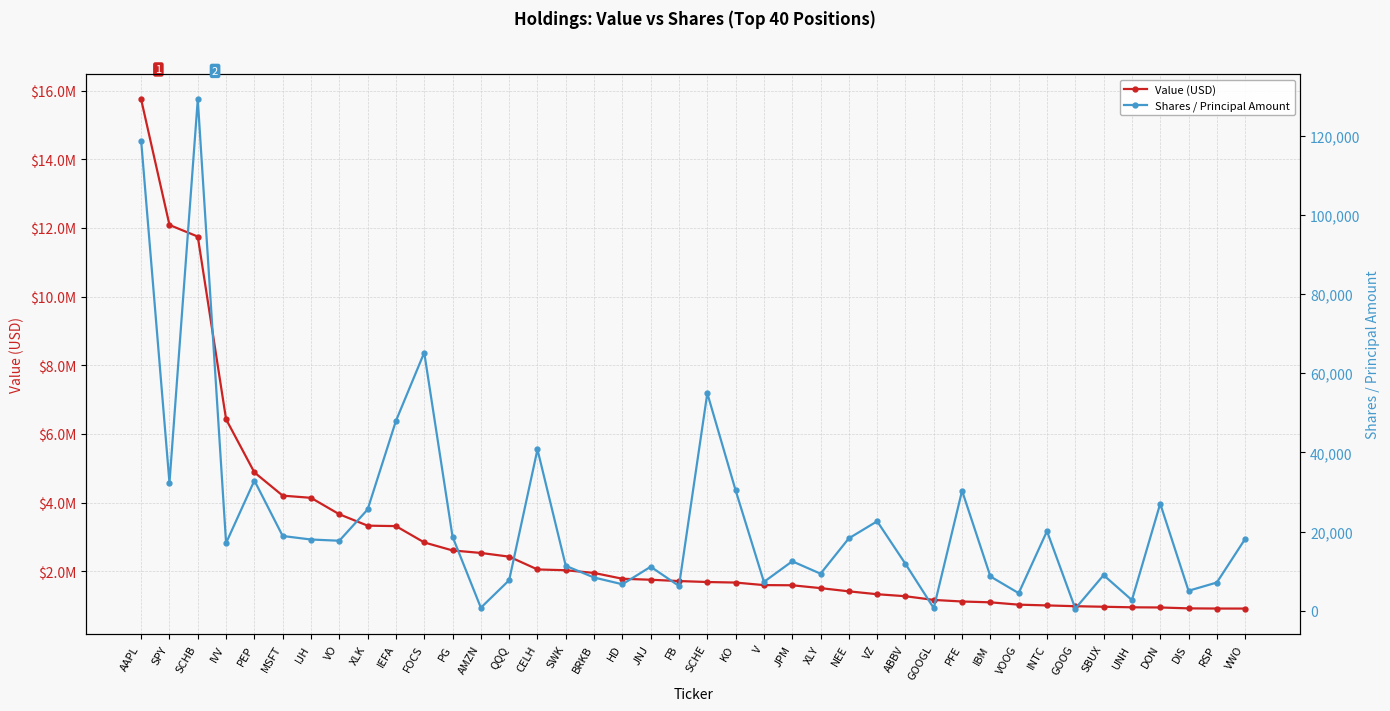

List the labels in order of Shares / Principal Amount value, largest first.

SCHB, AAPL, FOCS, SCHE, IEFA, CELH, PEP, SPY, KO, PFE, DON, XLK, VZ, INTC, MSFT, PG, NEE, VWO, IJH, VO, IVV, JPM, ABBV, SWK, JNJ, XLY, SBUX, IBM, BRKB, QQQ, V, RSP, HD, FB, DIS, VOOG, UNH, AMZN, GOOGL, GOOG